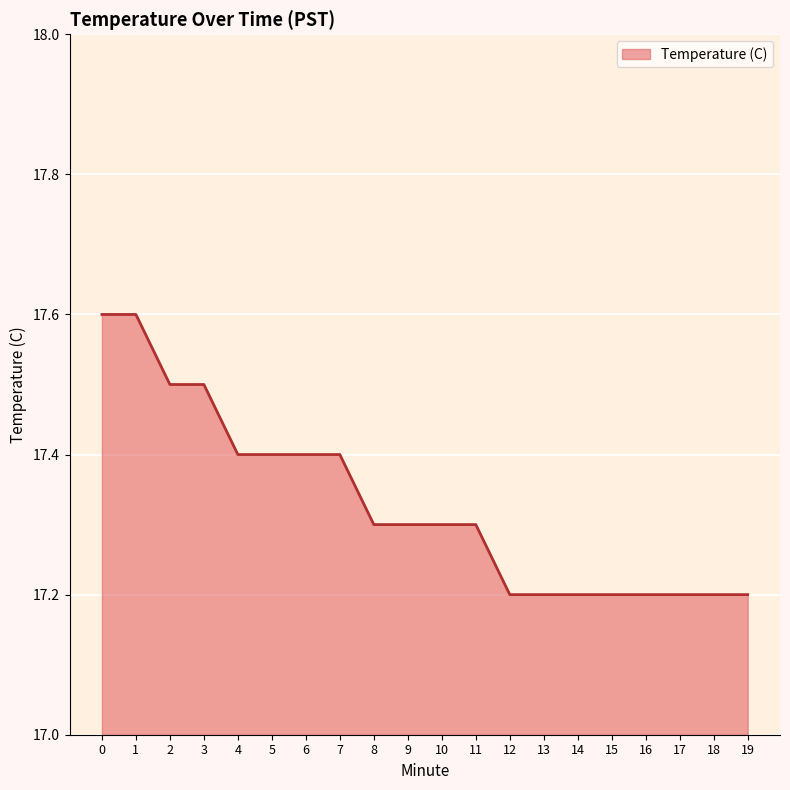

What is the change in value from 0 to 17?

-0.4